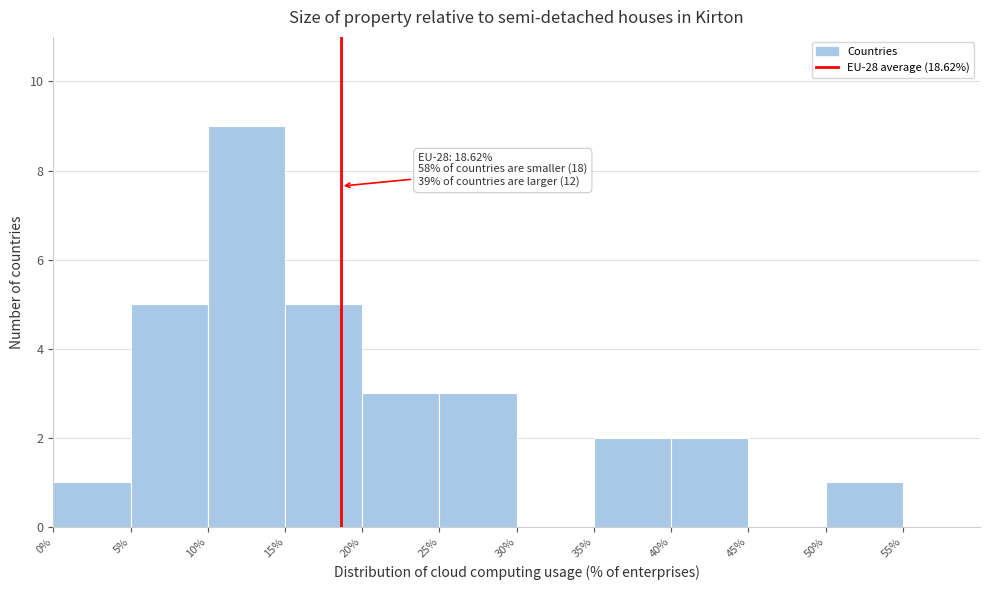

Over which range of the x-axis is the bar tallest?

10% to 15%